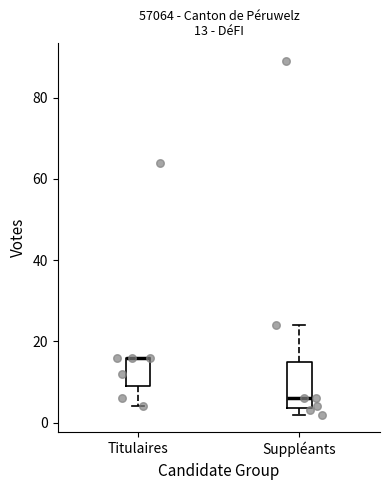

Which box is the tallest, from its lower edge to its upper edge?

Suppléants